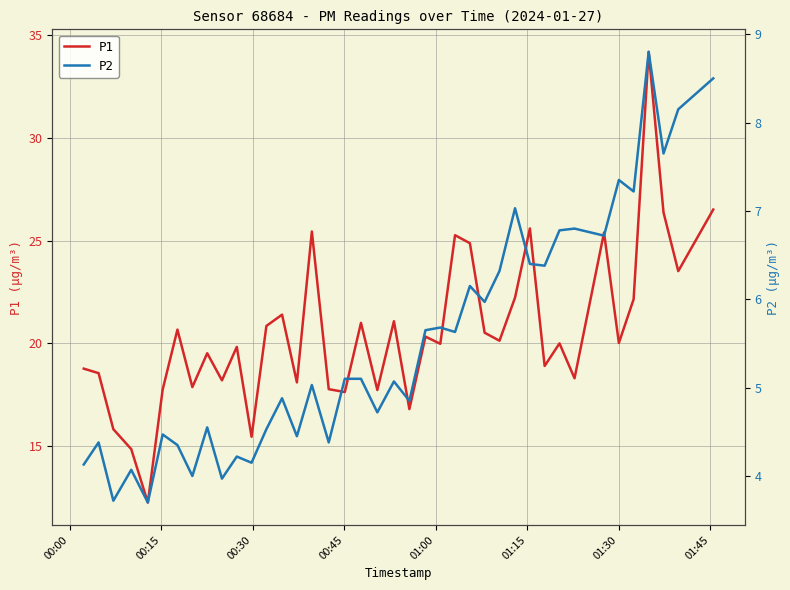

What is the highest value of the P1 series?

34.2